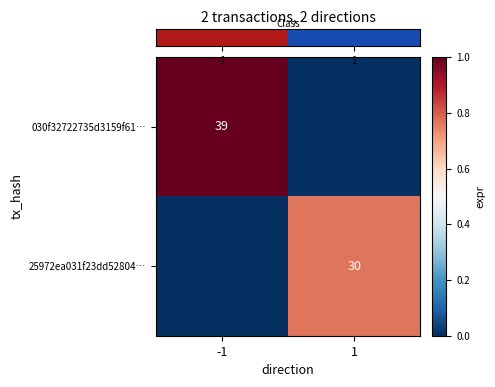

What is the greatest value displayed?

1.0